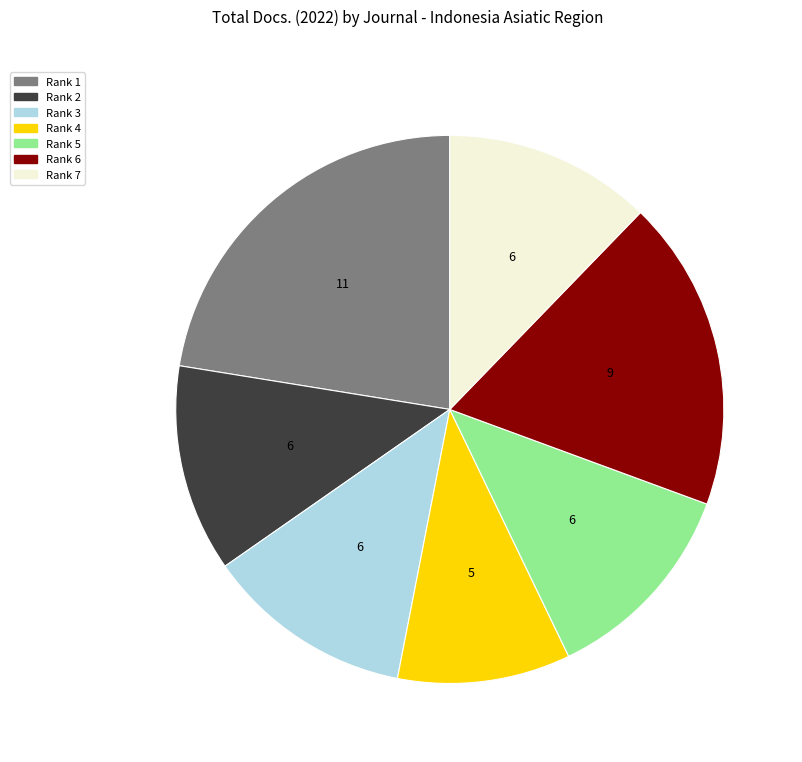

Is there a majority slice in this chart?

No